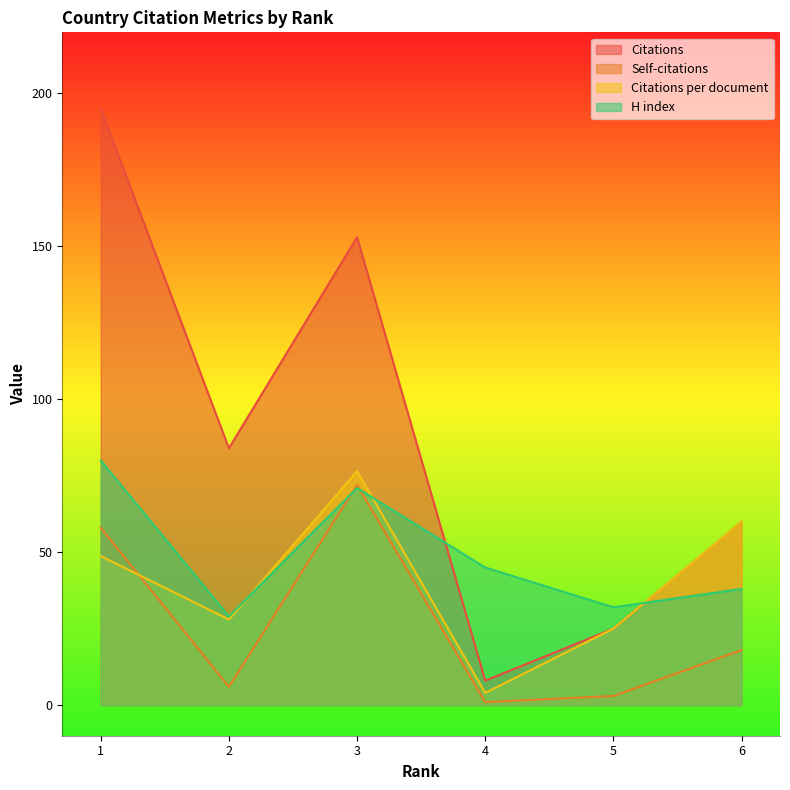

Between 3 and 5, which is larger?

3